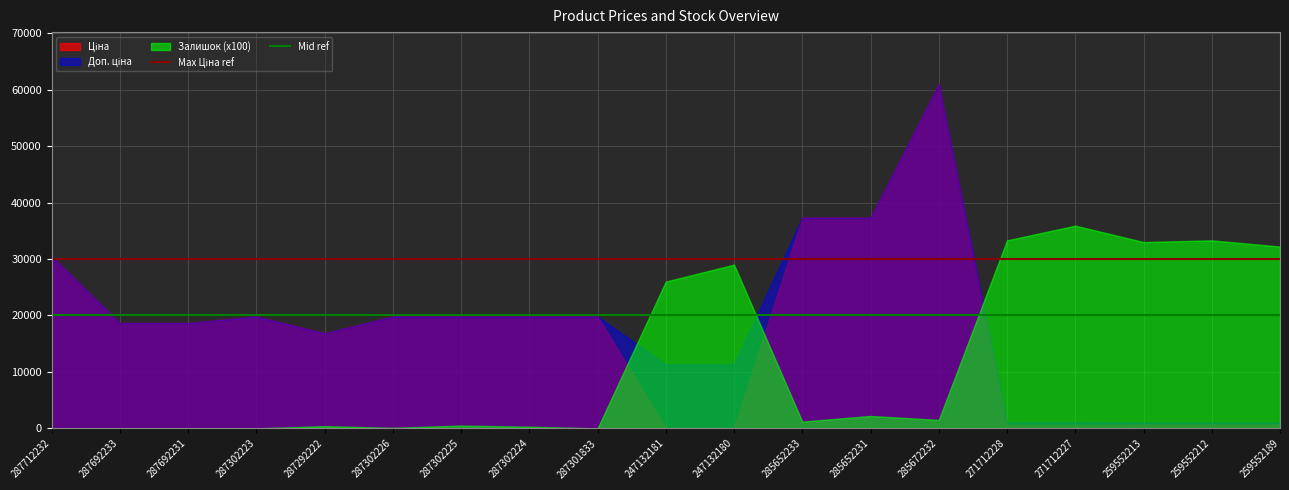

How many distinct data groups are displayed?

3